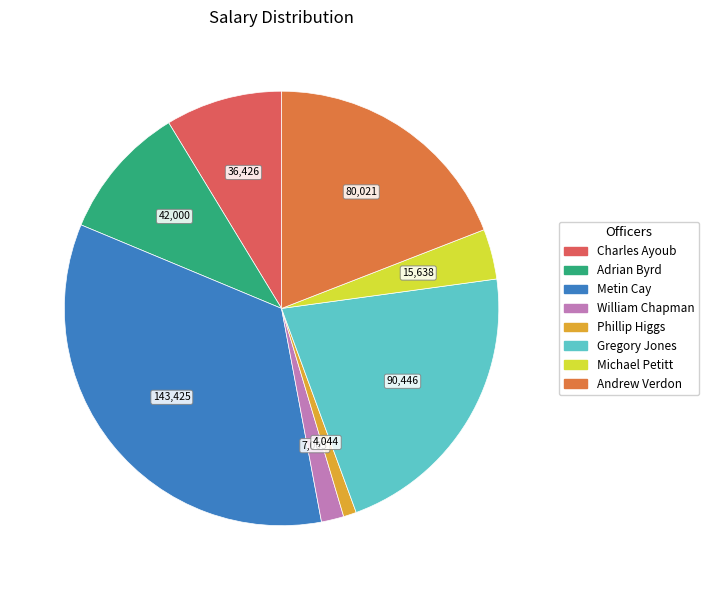

Do Andrew Verdon and Michael Petitt together represent more than half of the pie?

No